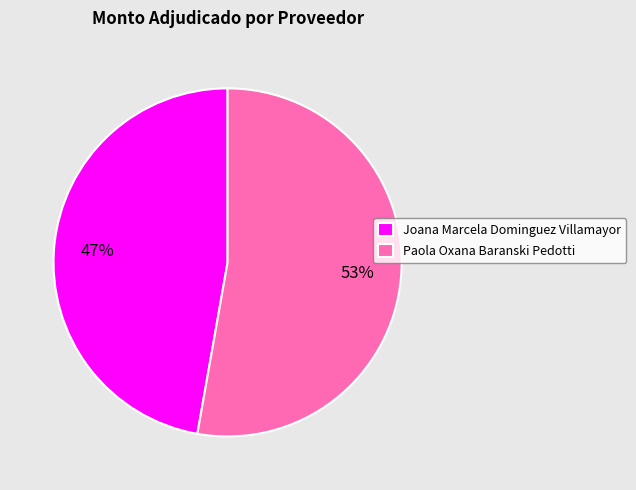

To the nearest percent, what percentage of the pie is Paola Oxana Baranski Pedotti?

53%